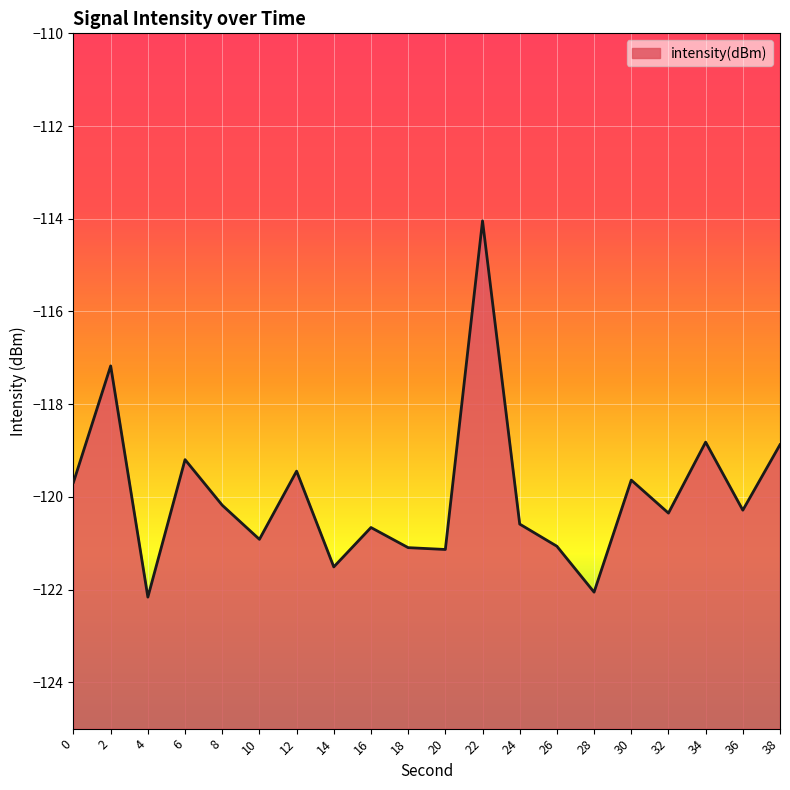

Is it true that the value at 8 is -120.2?

True